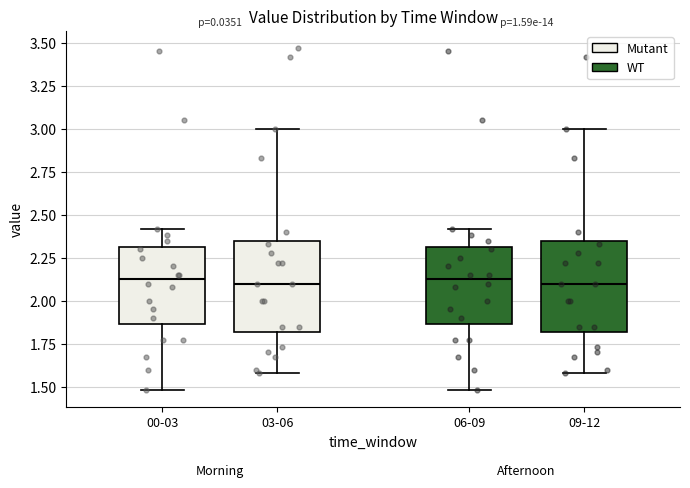

Reading left to right, transcribe this box plot: for each box, give where its median line is, the range the box spans, and where its two whiskers end, as read against the y-axis. The values are not printed on the chart, so give them approximately, as read against the axis.

00-03: median 2.15, box 1.85 to 2.30, whiskers 1.50 to 2.40
03-06: median 2.10, box 1.80 to 2.35, whiskers 1.60 to 3.00
06-09: median 2.15, box 1.85 to 2.30, whiskers 1.50 to 2.40
09-12: median 2.10, box 1.80 to 2.35, whiskers 1.60 to 3.00